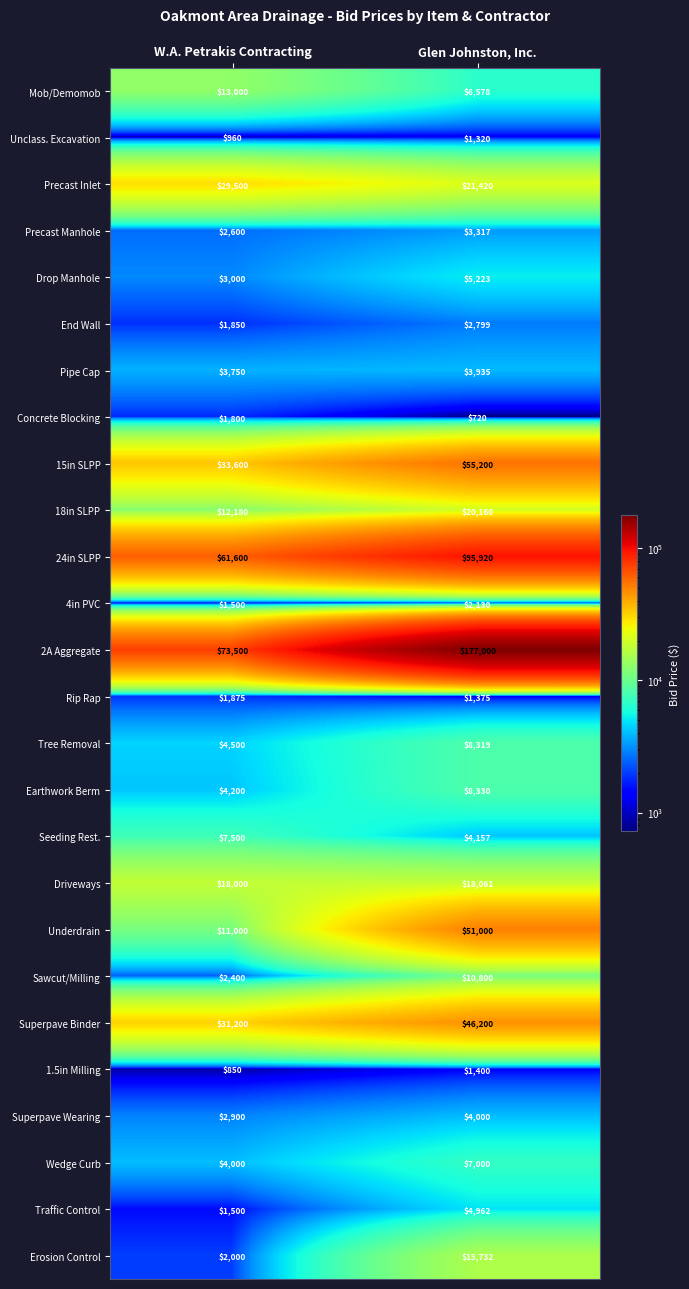

Rank the series by their maximum value, from highest to lowest.

2A Aggregate, 24in SLPP, 15in SLPP, Underdrain, Superpave Binder, Precast Inlet, 18in SLPP, Driveways, Erosion Control, Mob/Demomob, Sawcut/Milling, Earthwork Berm, Tree Removal, Seeding Rest., Wedge Curb, Drop Manhole, Traffic Control, Superpave Wearing, Pipe Cap, Precast Manhole, End Wall, 4in PVC, Rip Rap, Concrete Blocking, 1.5in Milling, Unclass. Excavation